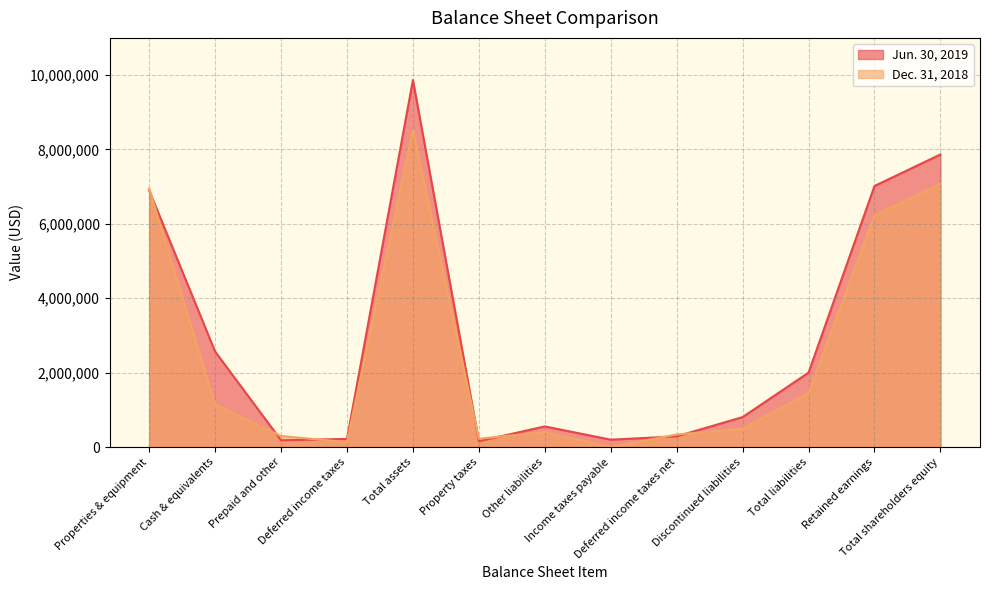

What value does the Dec. 31, 2018 series have at Discontinued liabilities?

490000